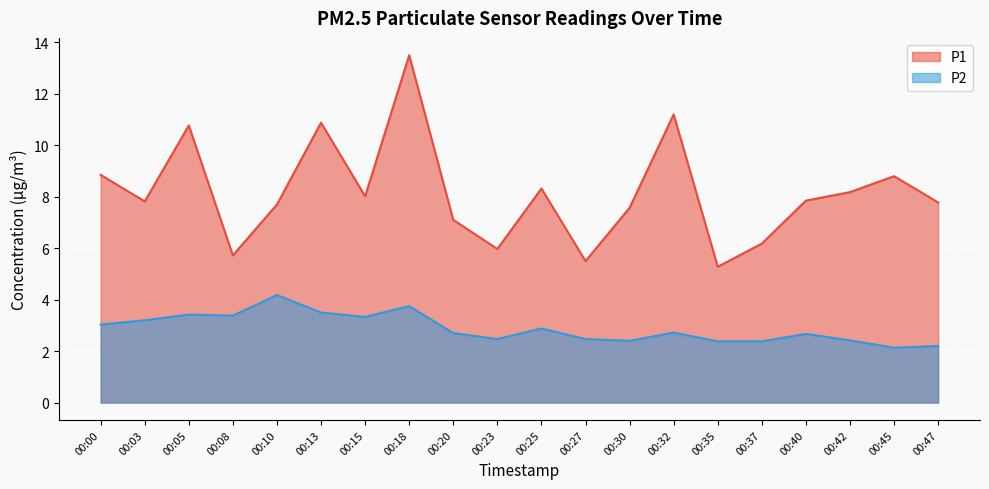

At 00:13, list the series in order from smallest to largest.

P2, P1